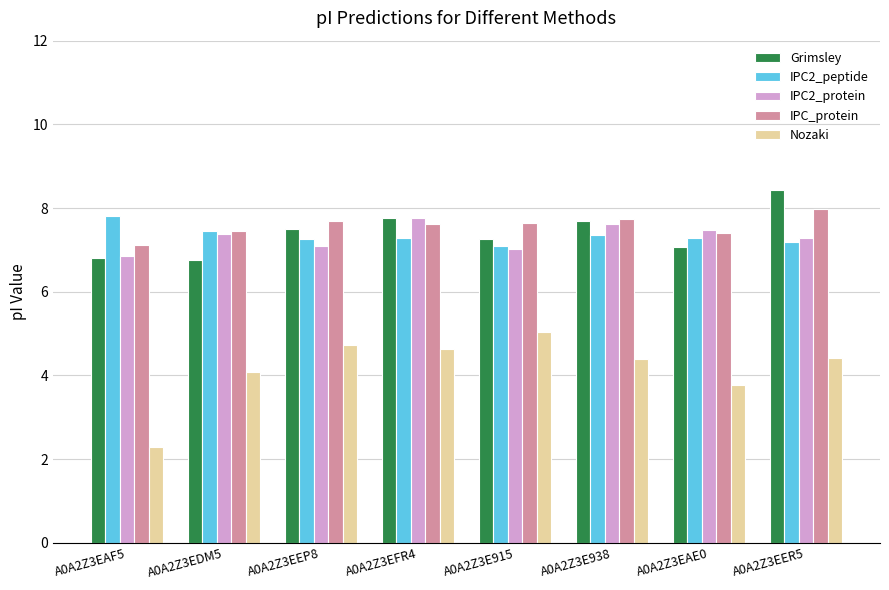

What is the label of the 6th bar from the right?

A0A2Z3EEP8